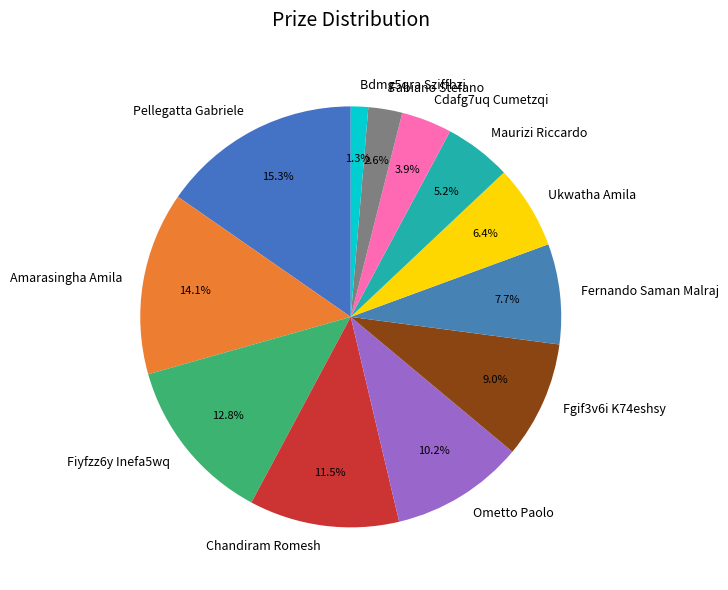

Is there a majority slice in this chart?

No